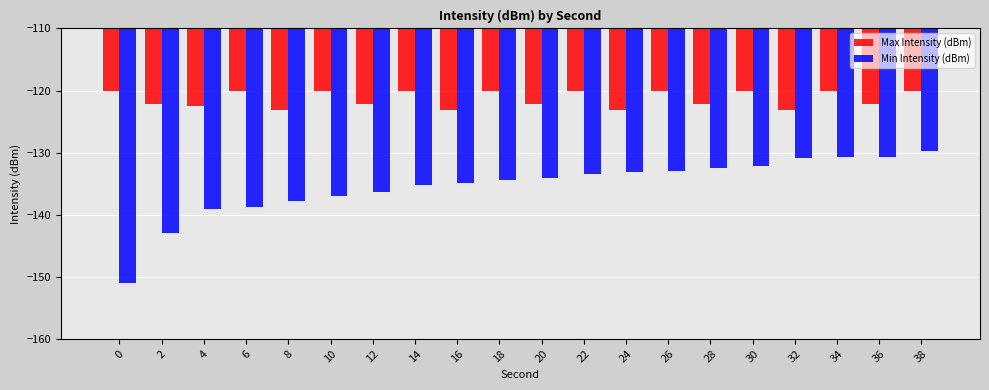

Which series has the largest total across all categories?

Max Intensity (dBm)